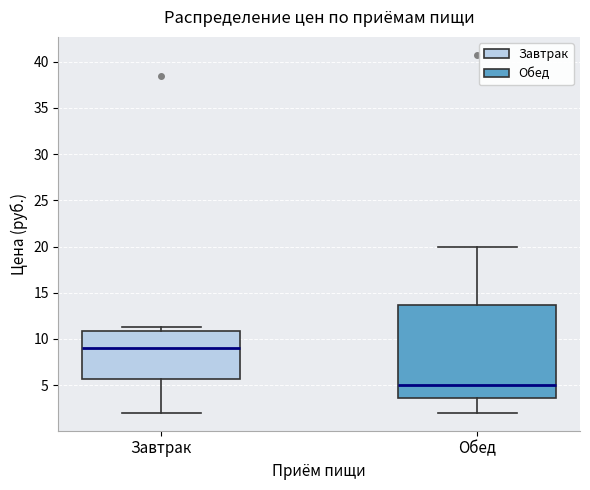

Where is the upper edge of the box for Обед on the y-axis? The values are not printed on the chart, so give them approximately, as read against the axis.

13.5